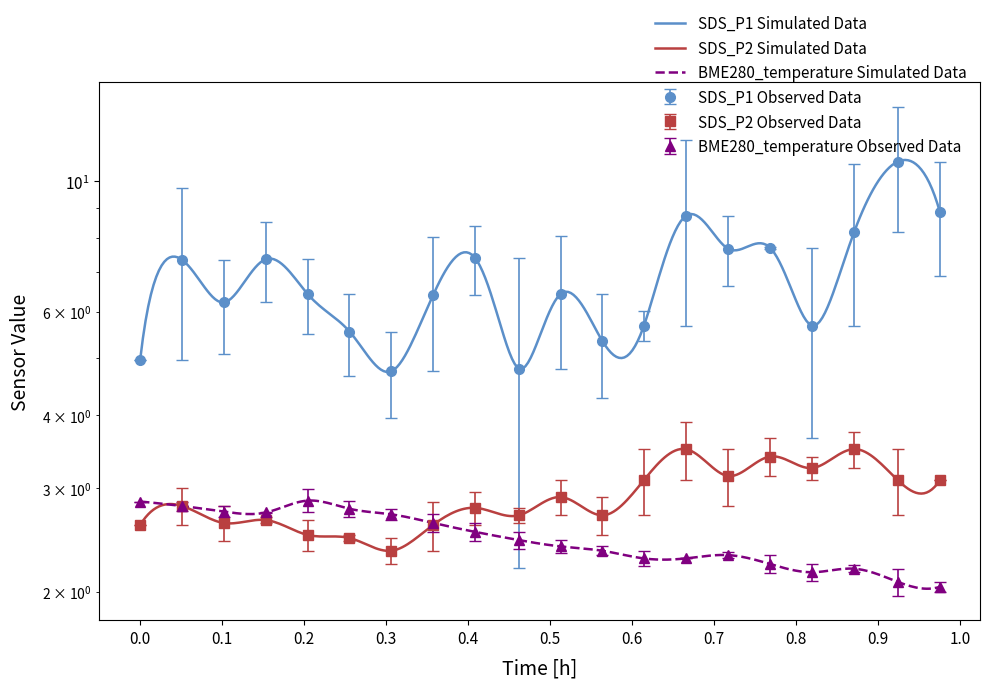

What is the highest value of the BME280_temperature series?

2.9